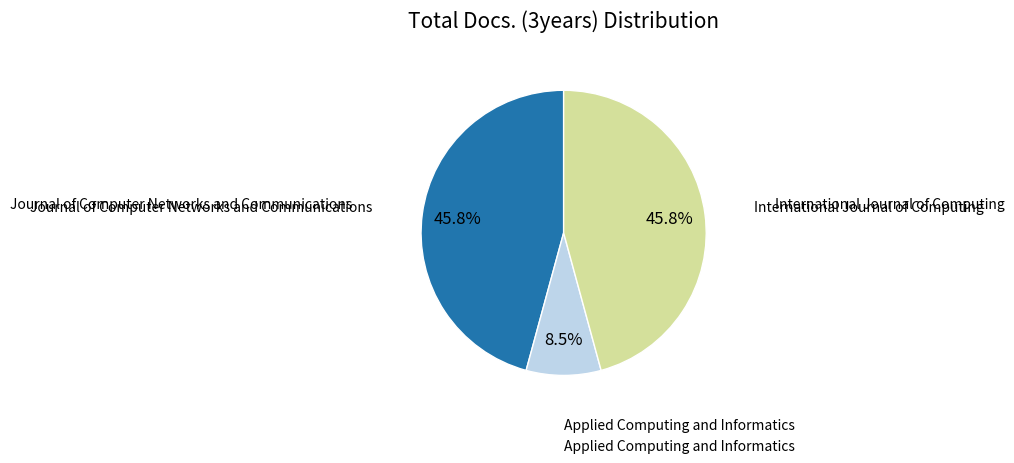

Is there a majority slice in this chart?

No